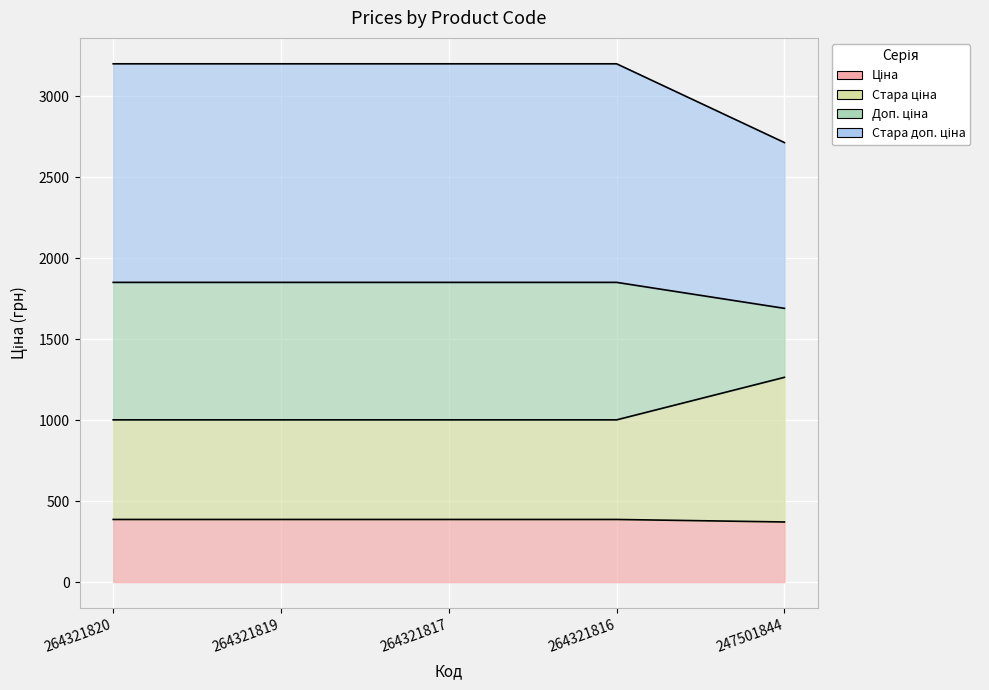

Which category has the lowest value in the Стара доп. ціна series?

247501844